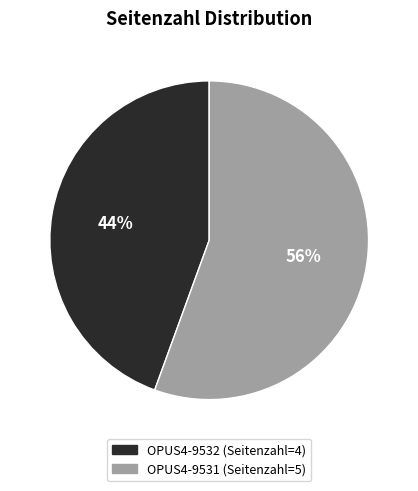

To the nearest percent, what percentage of the pie is OPUS4-9531?

56%